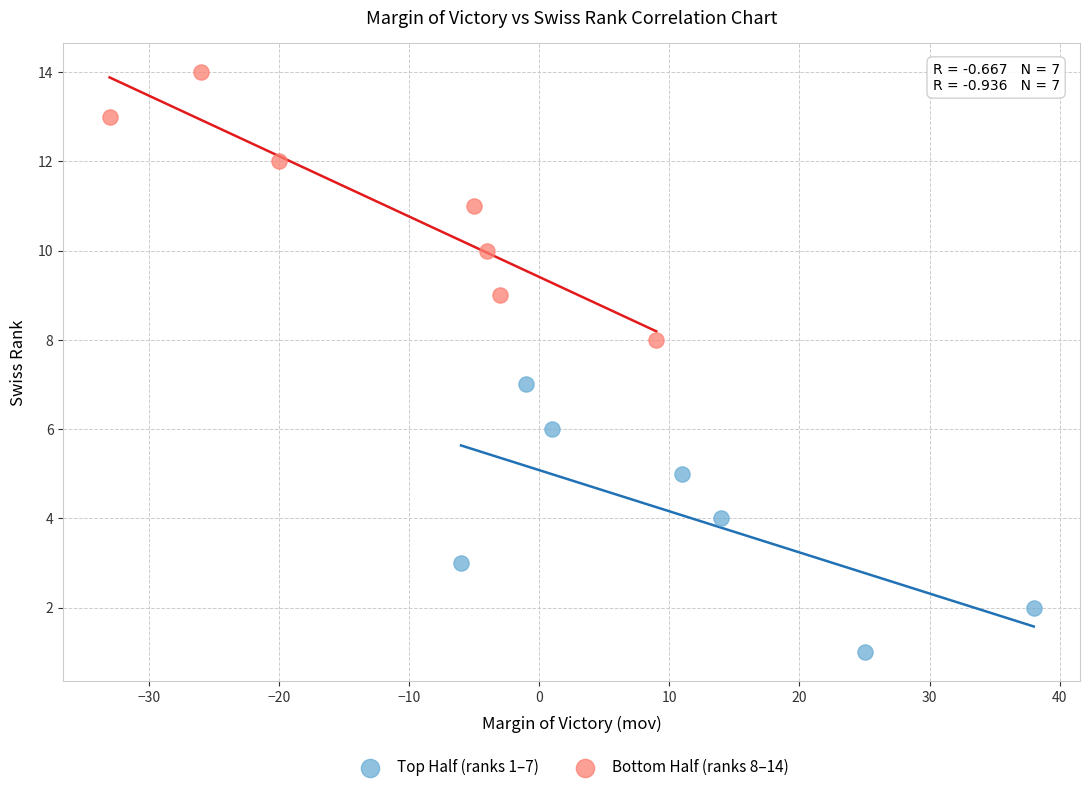

Which series reaches the minimum Y coordinate?

Top Half (ranks 1–7)